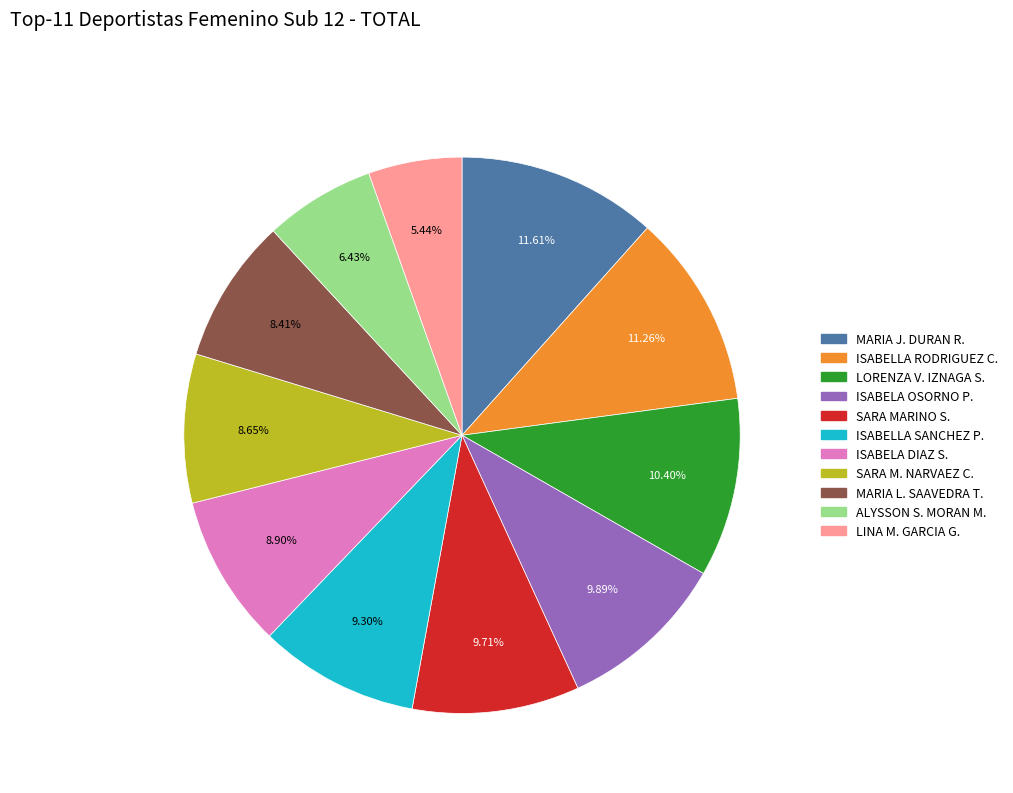

Is the sum of ISABELA DIAZ S. and ISABELLA SANCHEZ P. greater than half?

No